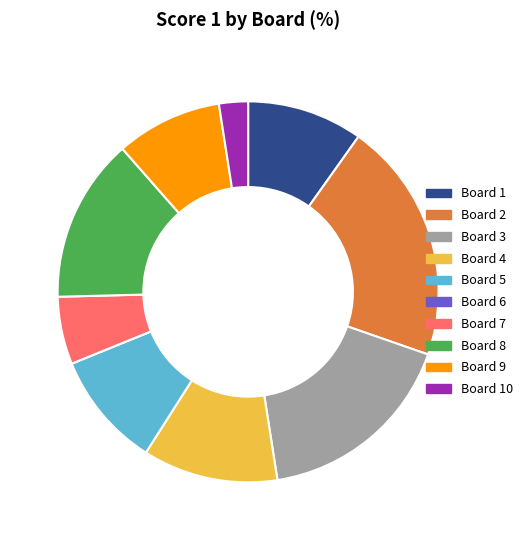

Between Board 5 and Board 2, which is larger?

Board 2